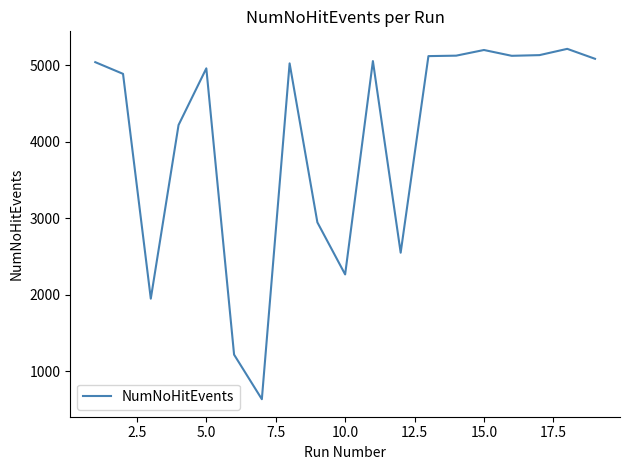

What is the maximum value shown in the chart?

5215